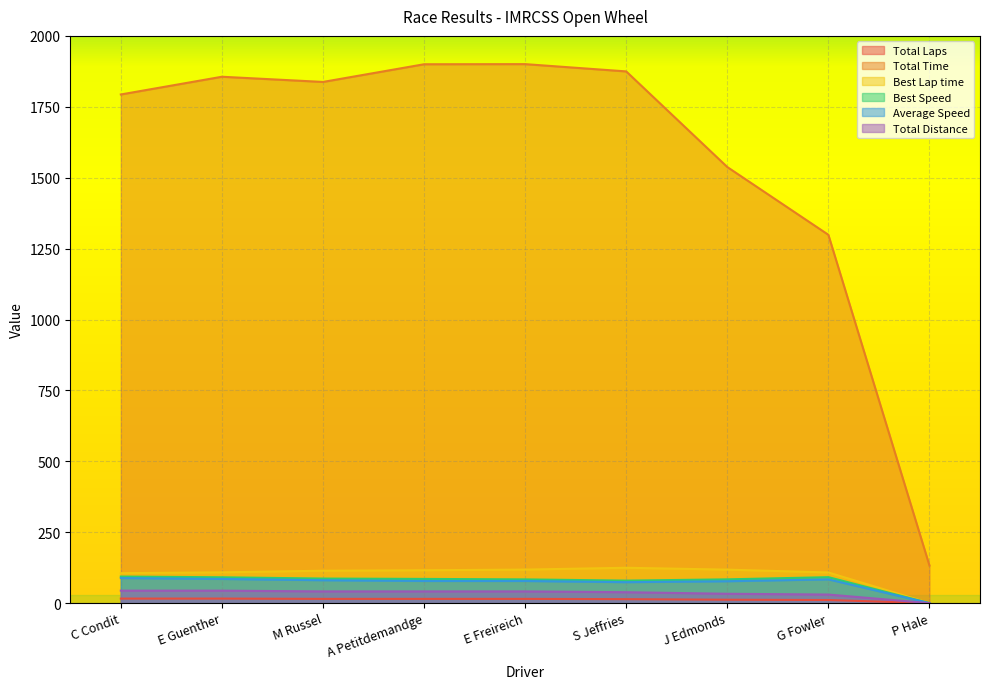

Which series has the largest range (max minus min)?

Total Time